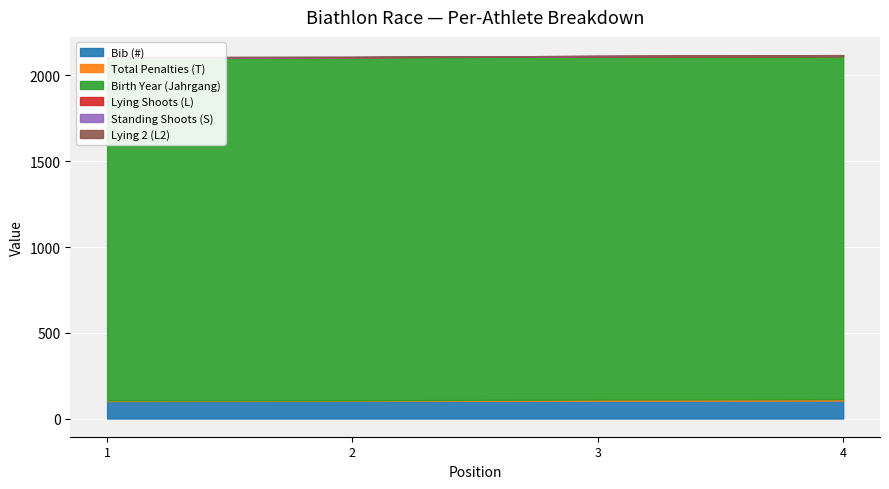

The Birth Year (Jahrgang) series shows 1999 at 4. True or false?

True